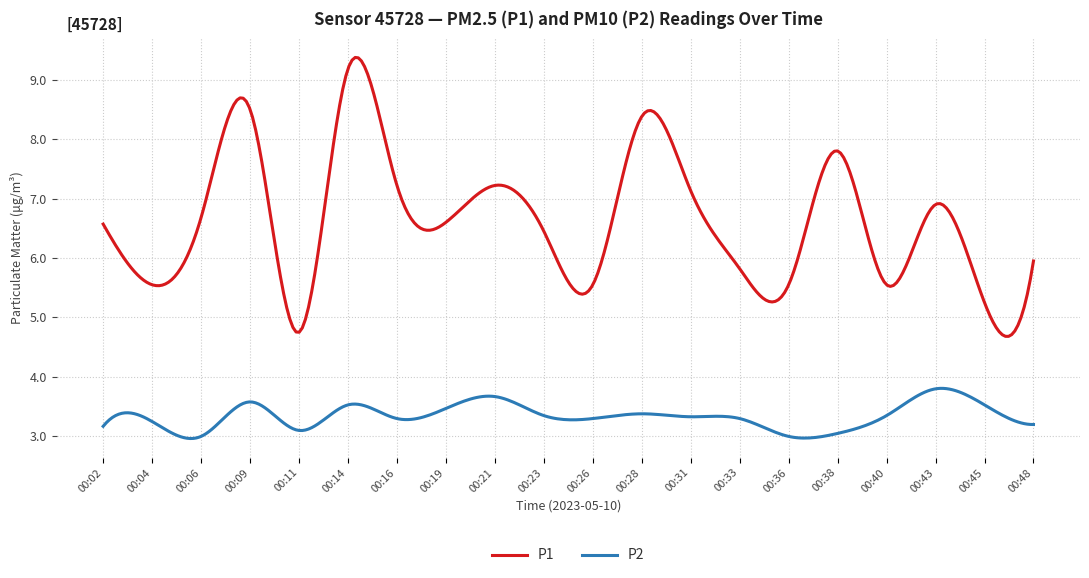

Which series has the largest total across all categories?

P1